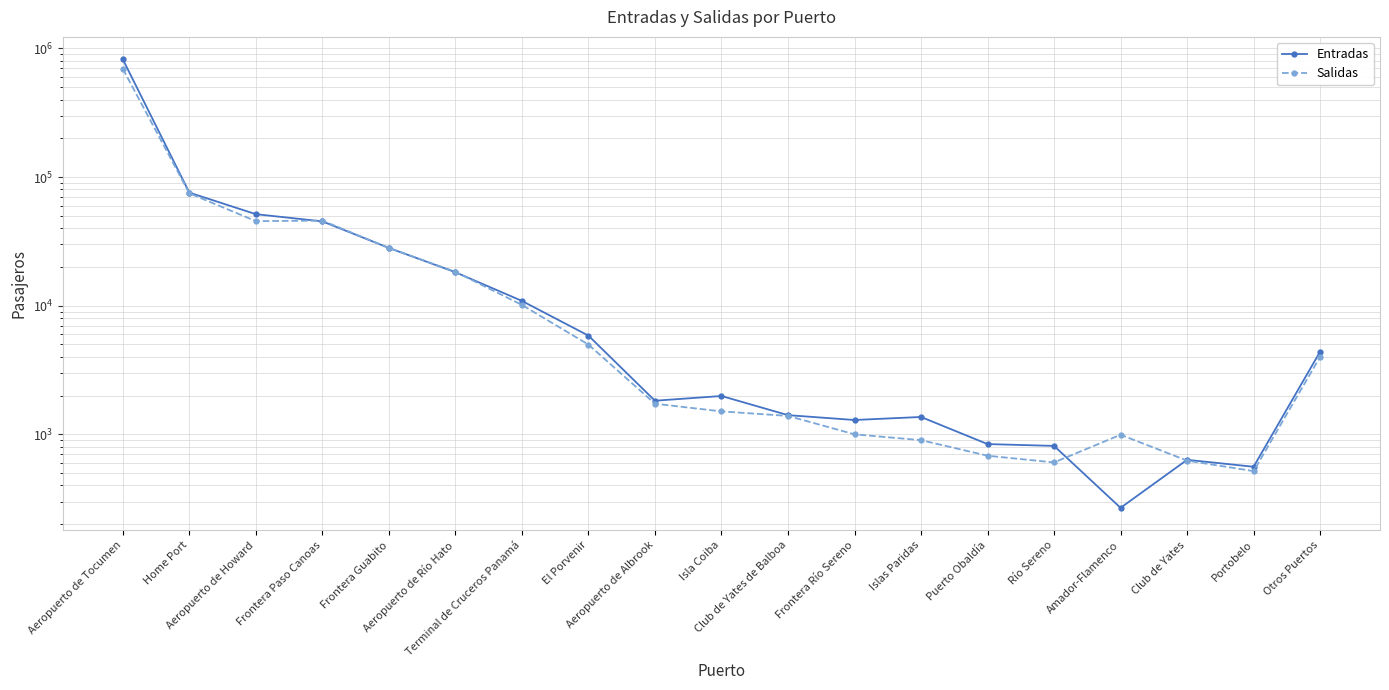

Does the chart have visible grid lines?

Yes